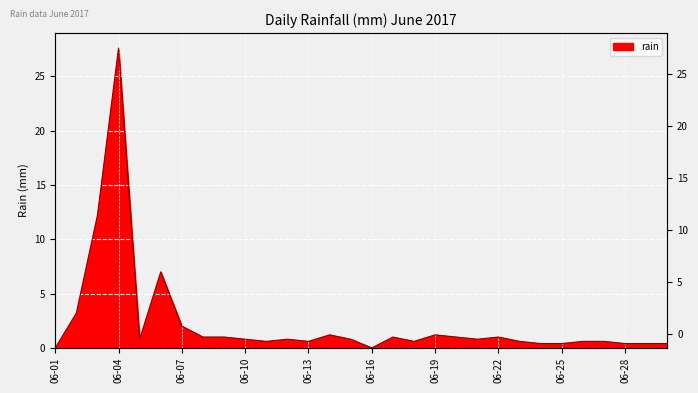

How many positive values are there?

28